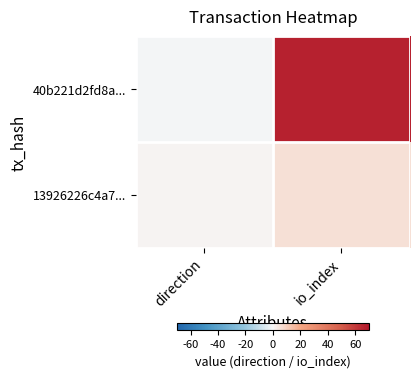

How many data points does each series have?

2